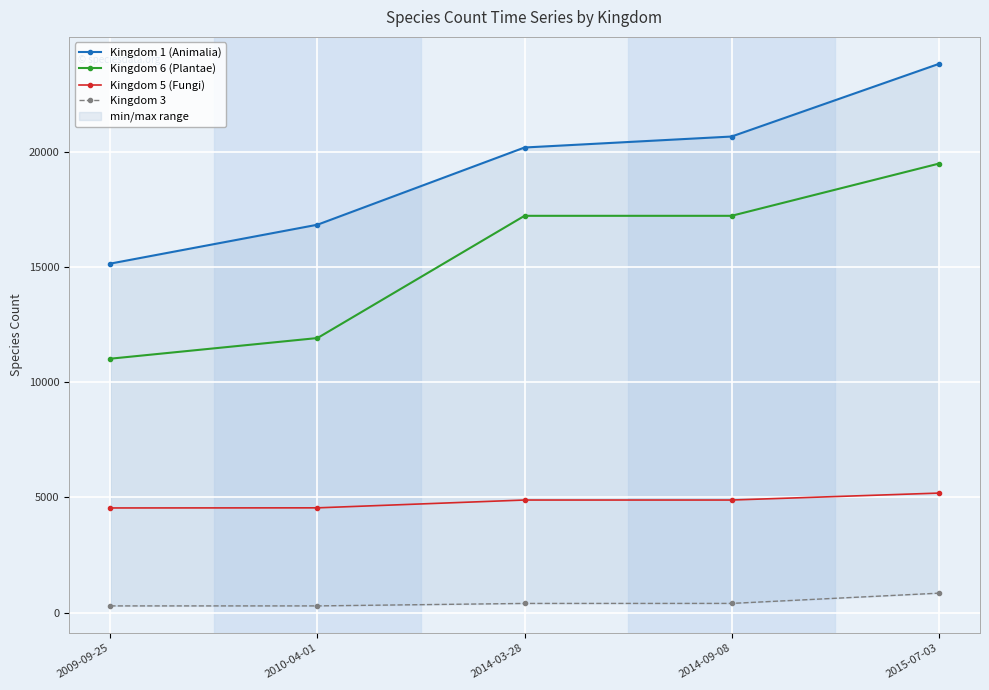

What position from the right is 2014-03-28?

3